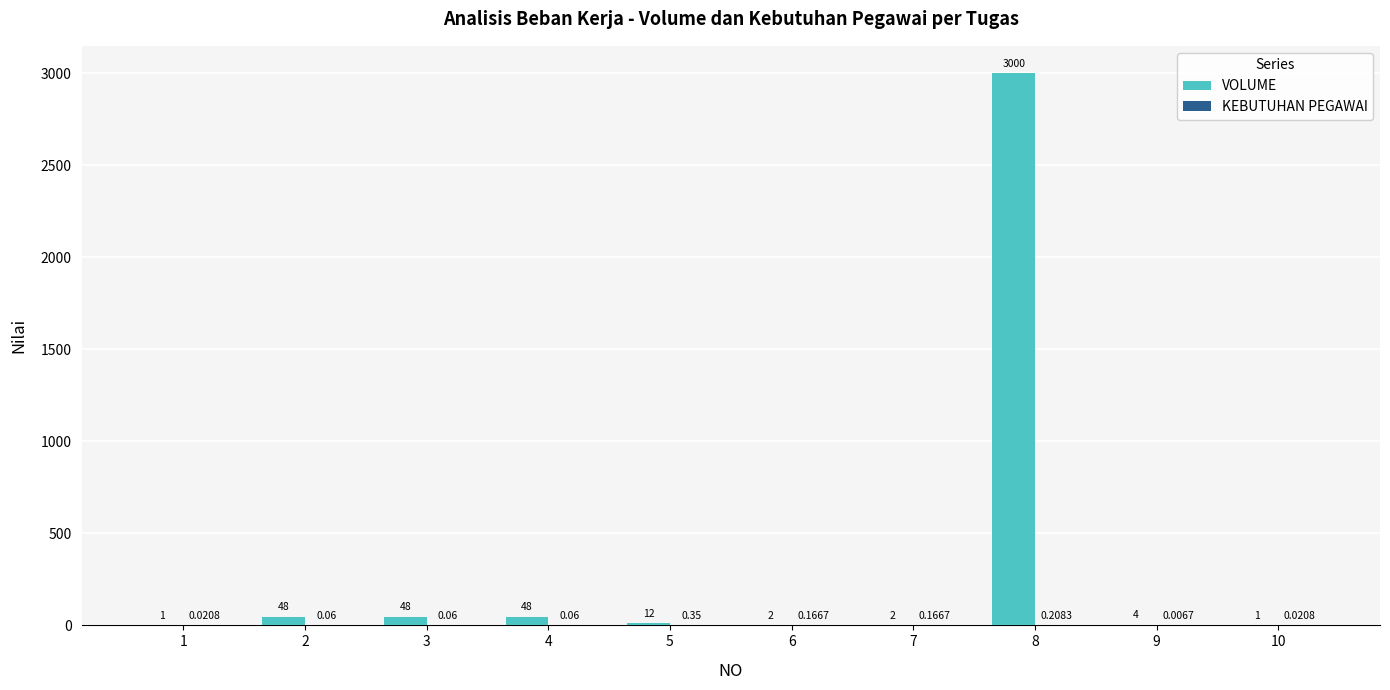

Which series changed the most between 1 and 2?

VOLUME